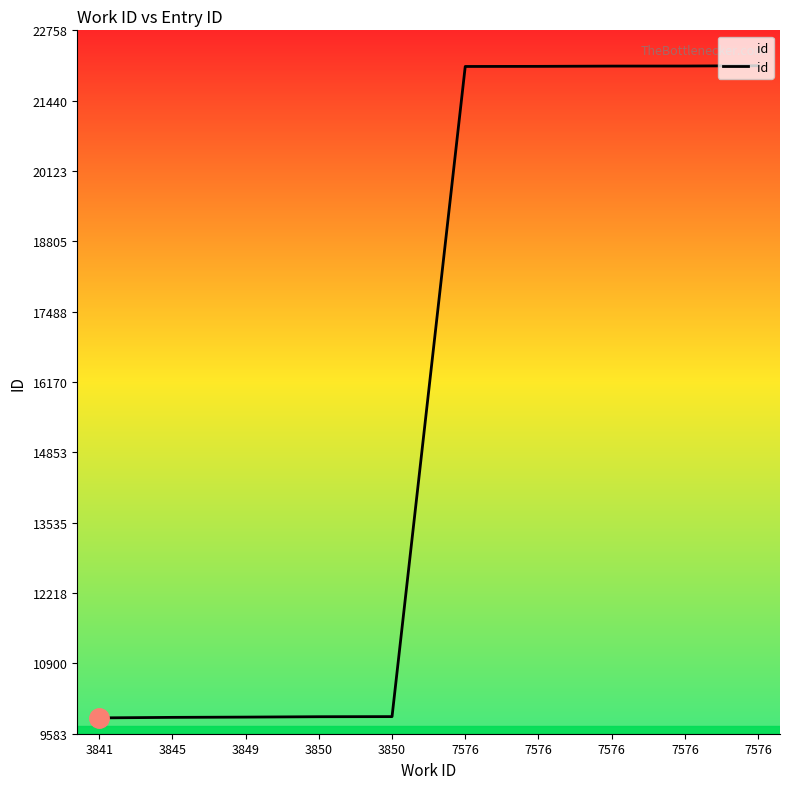

Rank the categories by value from lowest to highest.

3841, 3845, 3849, 3850, 3850, 7576, 7576, 7576, 7576, 7576